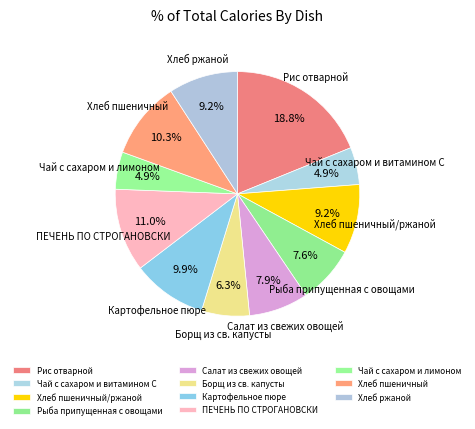

Does Рис отварной account for over 50% of the chart?

No